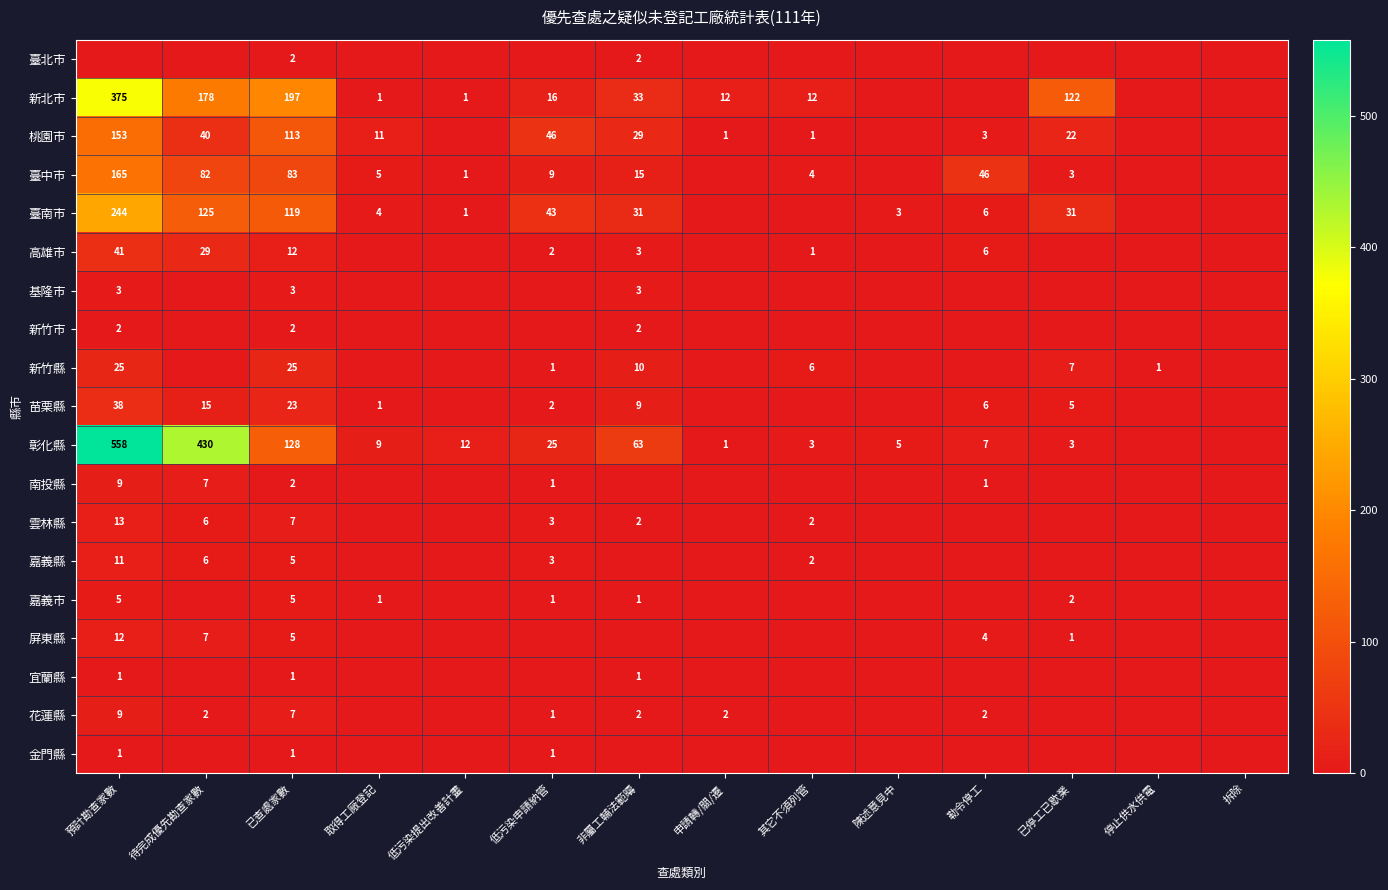

True or false: 雲林縣 has a value of 2 at 低污染申請納管.

False